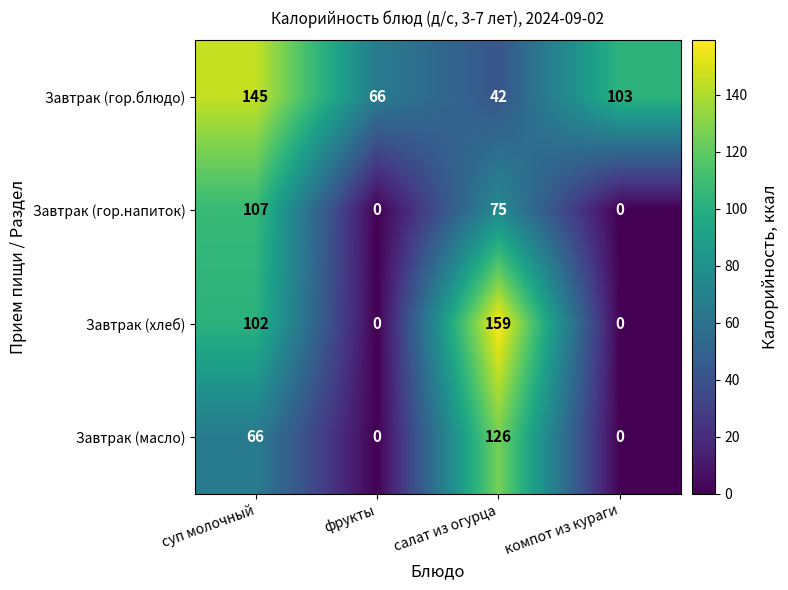

At which category is the sum across all series the highest?

суп молочный